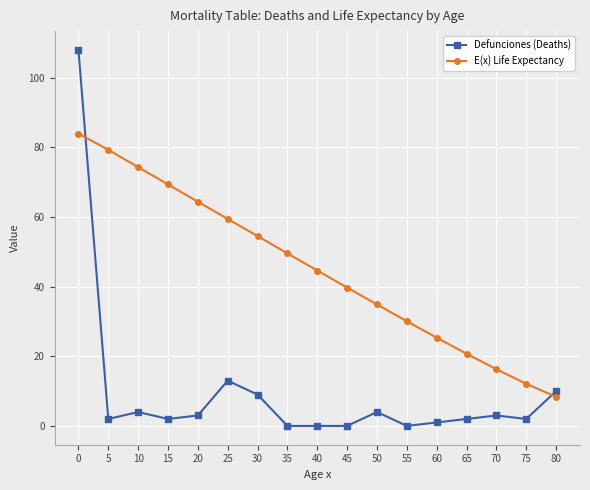

Which series has the widest spread of values?

Defunciones (Deaths)